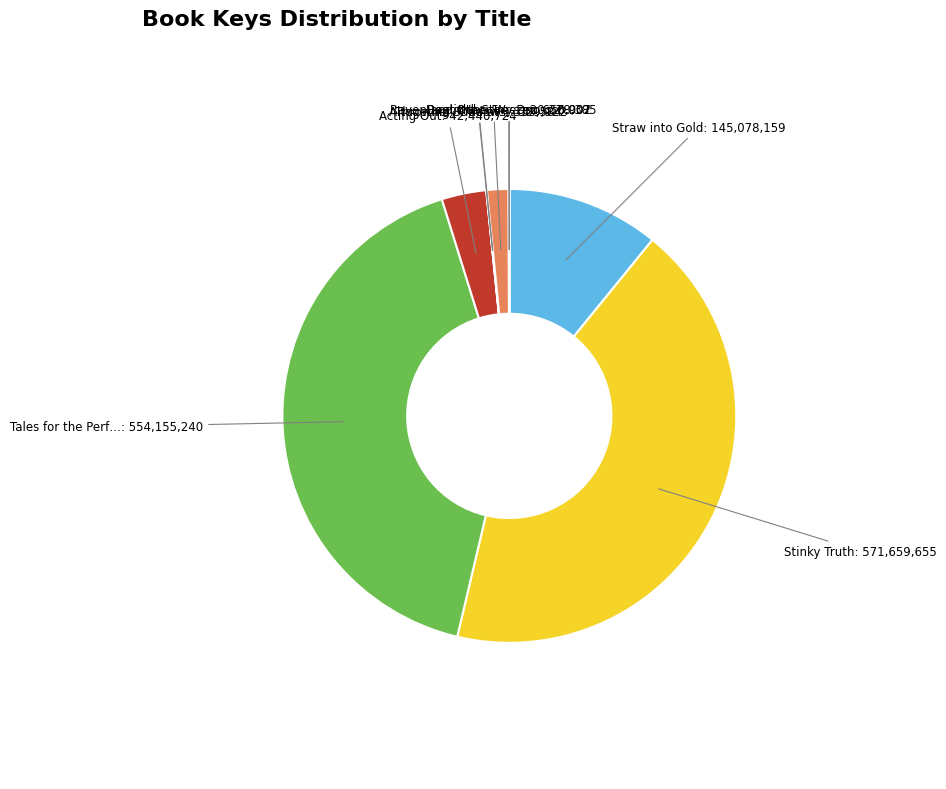

Is there any slice that represents more than half of the pie?

No